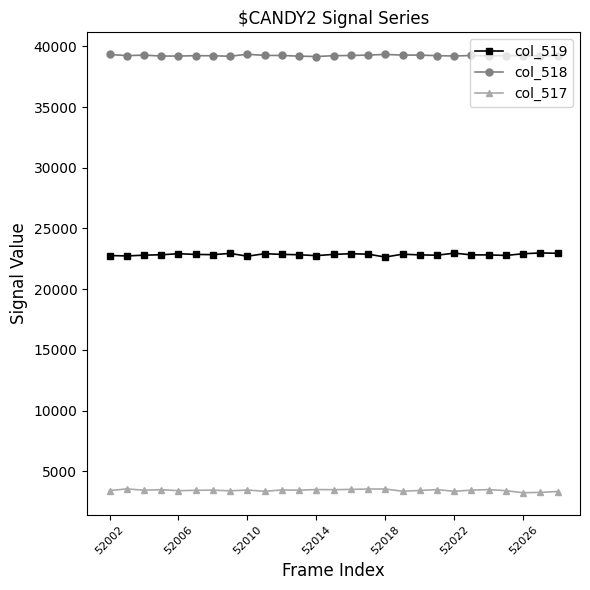

List the series in order of their overall mean, lowest first.

col_517, col_519, col_518